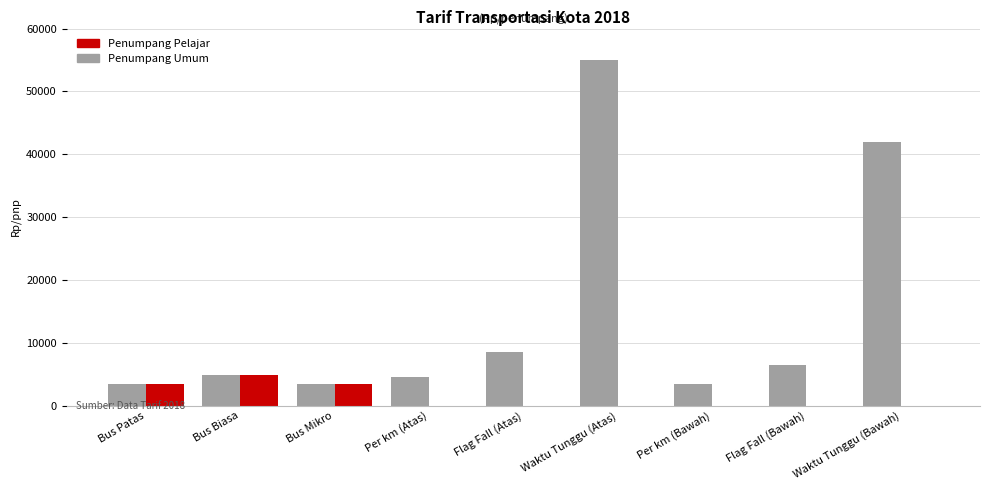

What is the total value across all series at Waktu Tunggu (Bawah)?

42000